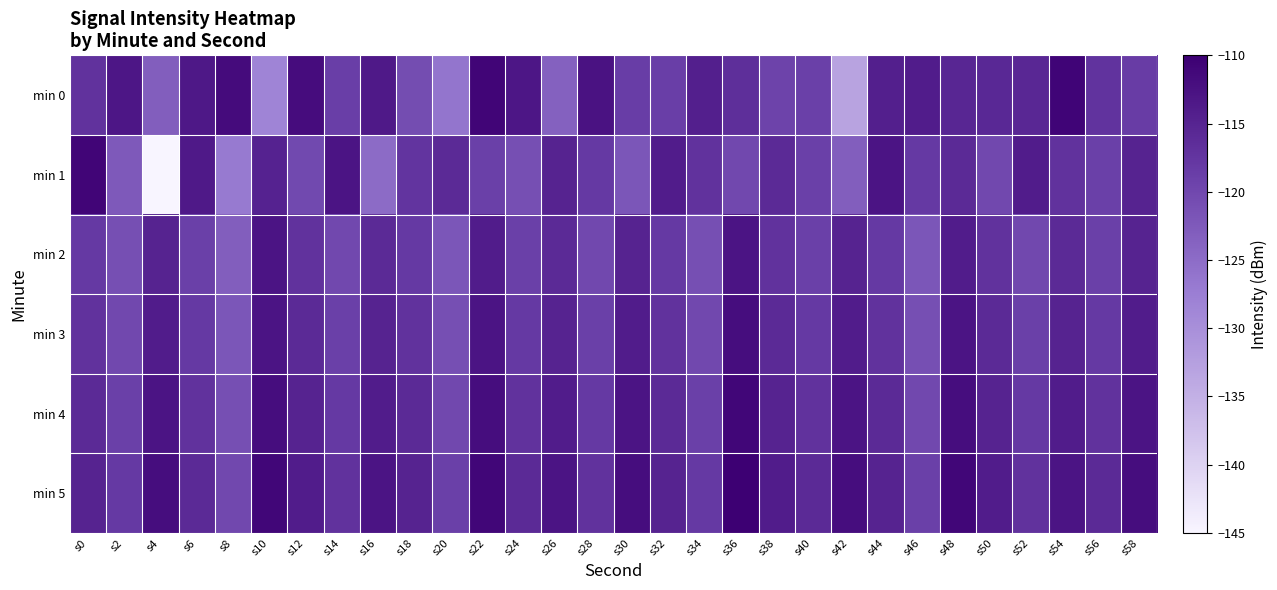

What is the spread (max minus min) of values at s38?

5.4